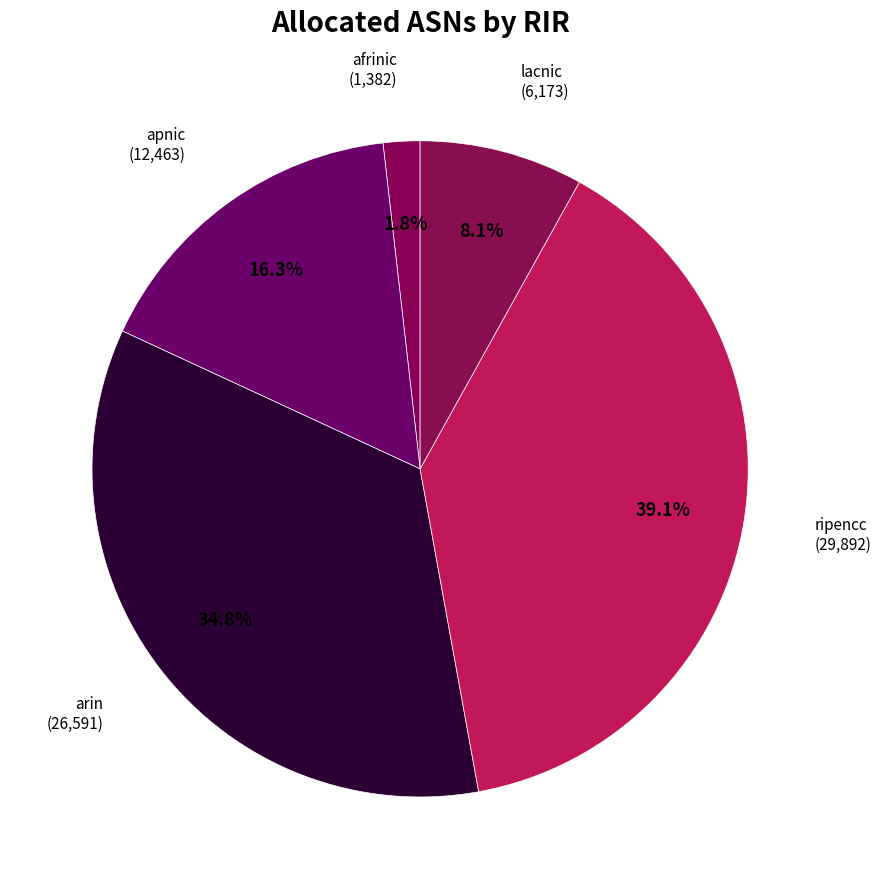

What is the total percentage of apnic and afrinic?

18.1%